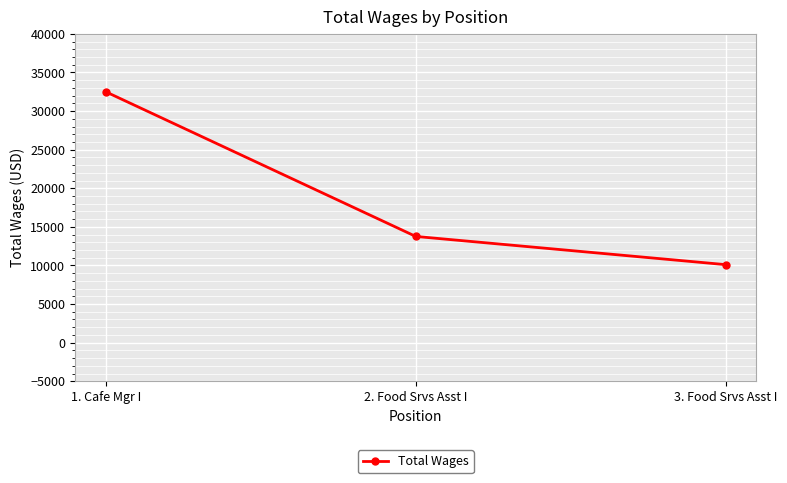

What is the smallest value displayed?

10106